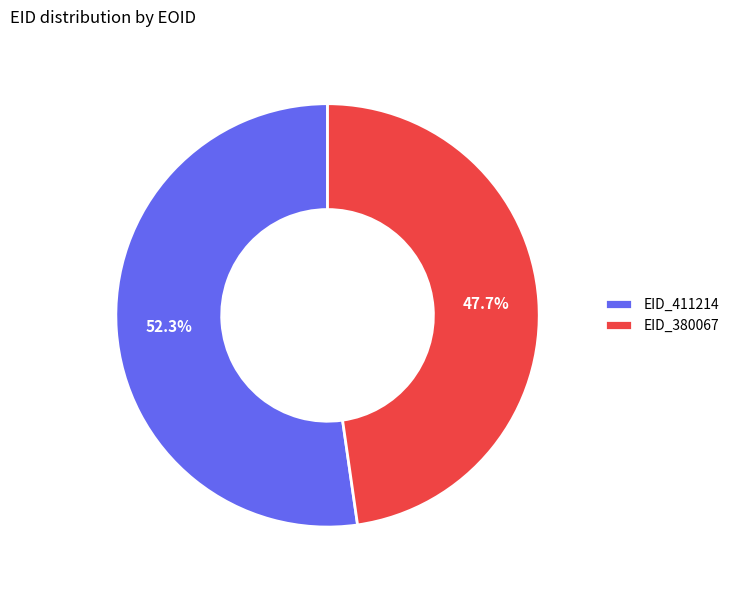

What is the smallest slice in the pie chart?

EID_380067